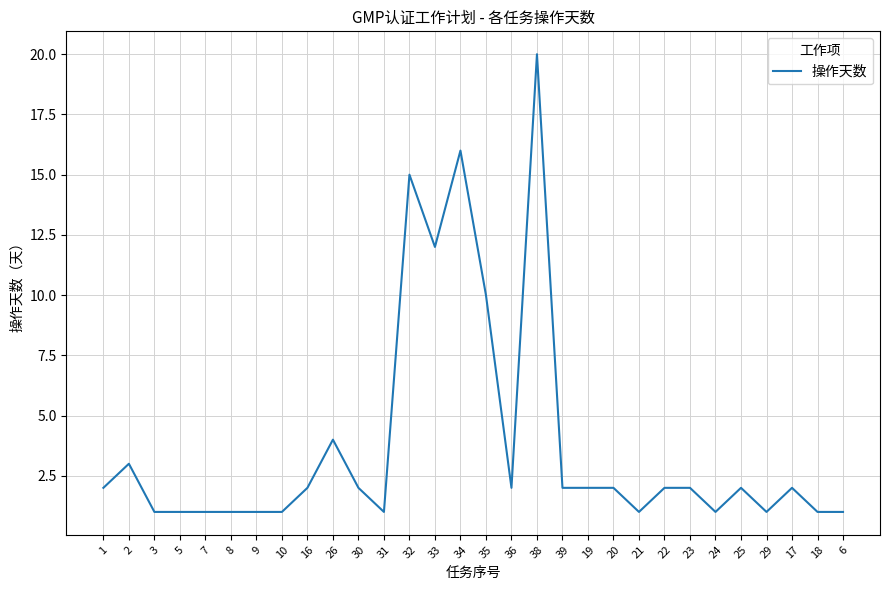

True or false: the data shows 1 at 18.

True